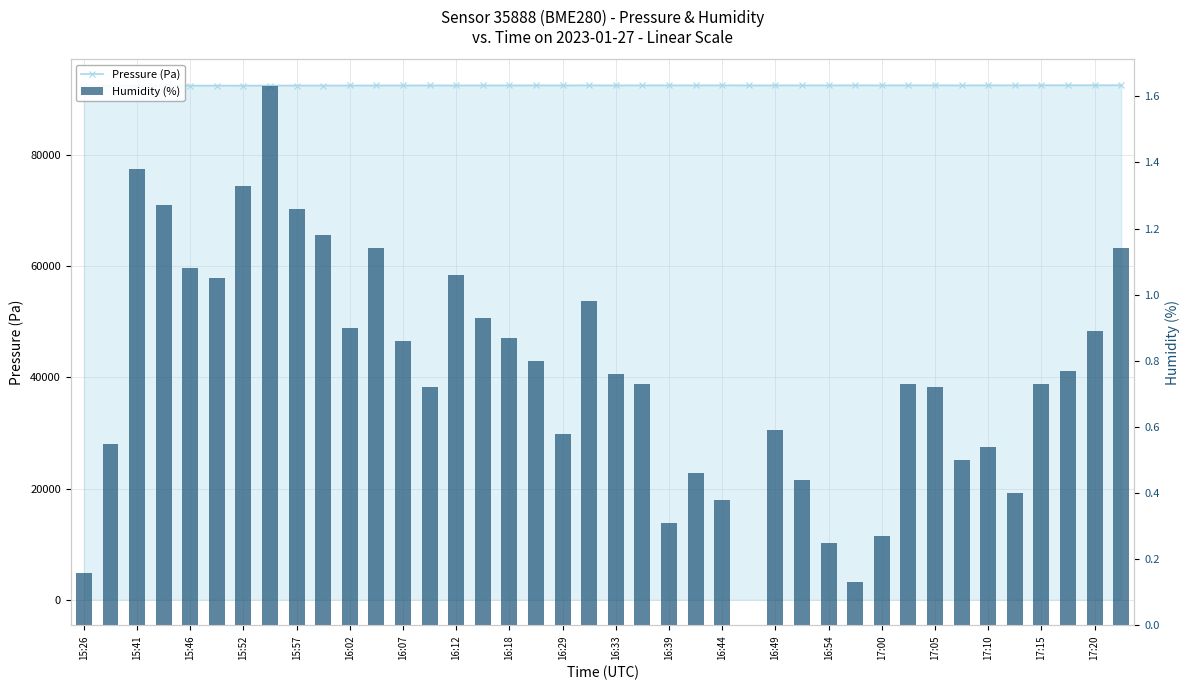

Which series has the widest spread of values?

Pressure (Pa)